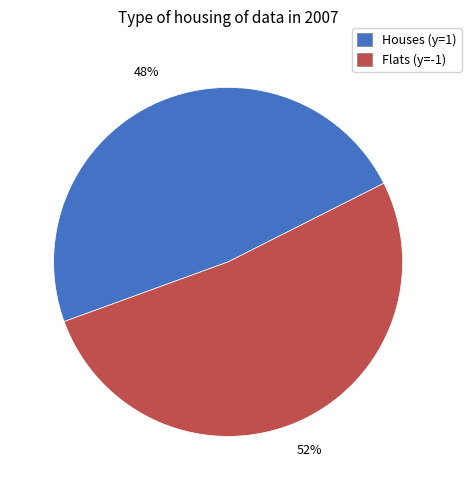

Does any single category account for the majority?

Yes